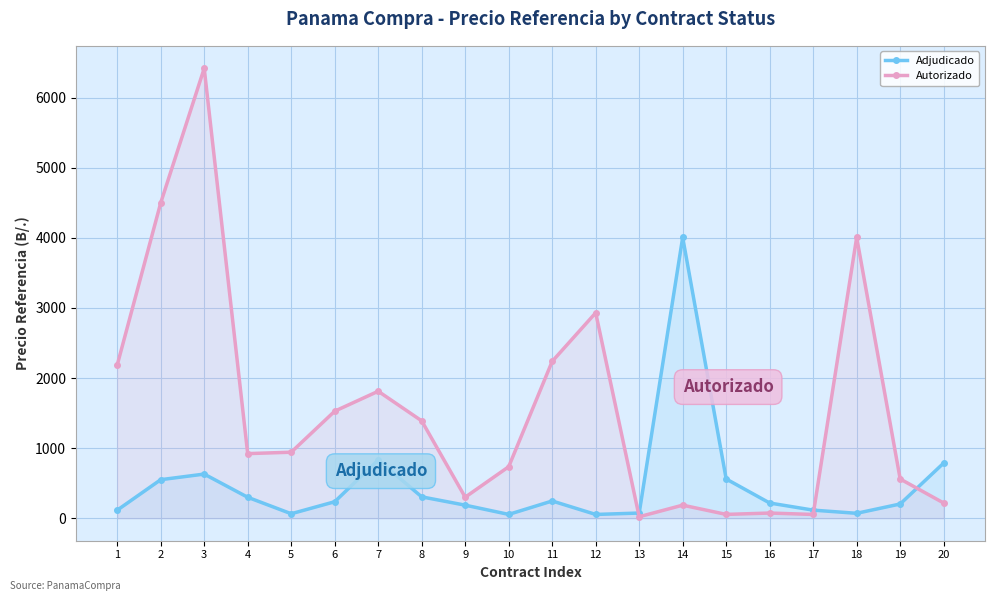

Where is the first local minimum for Autorizado?

4